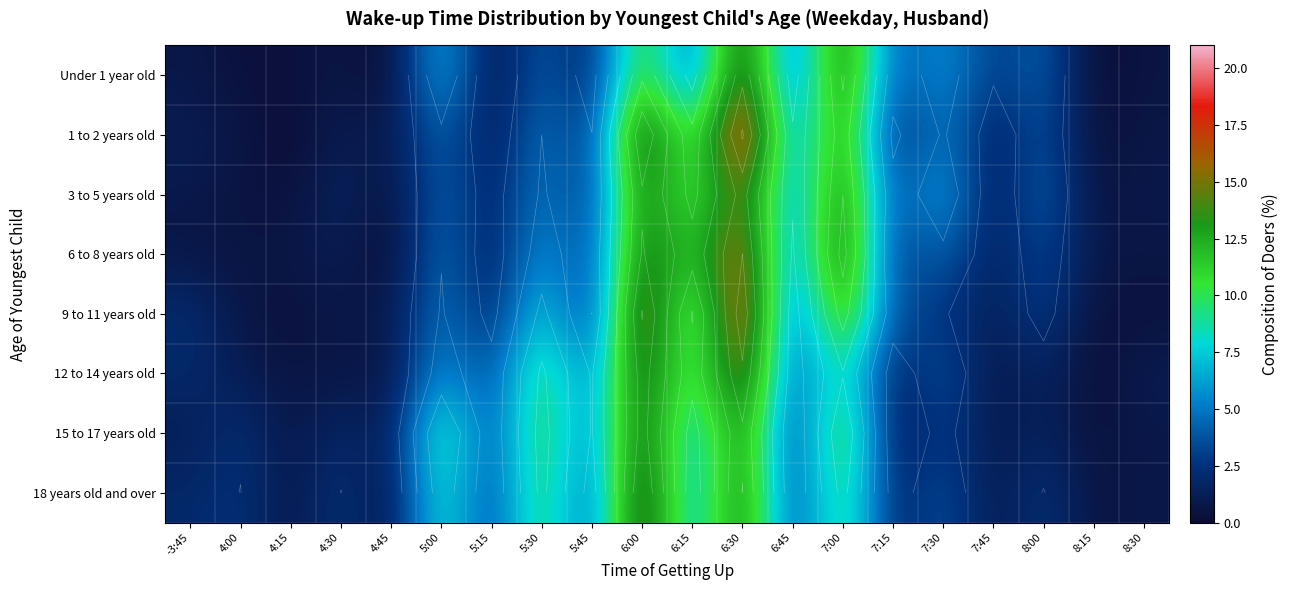

Count the number of data series in this chart.

8